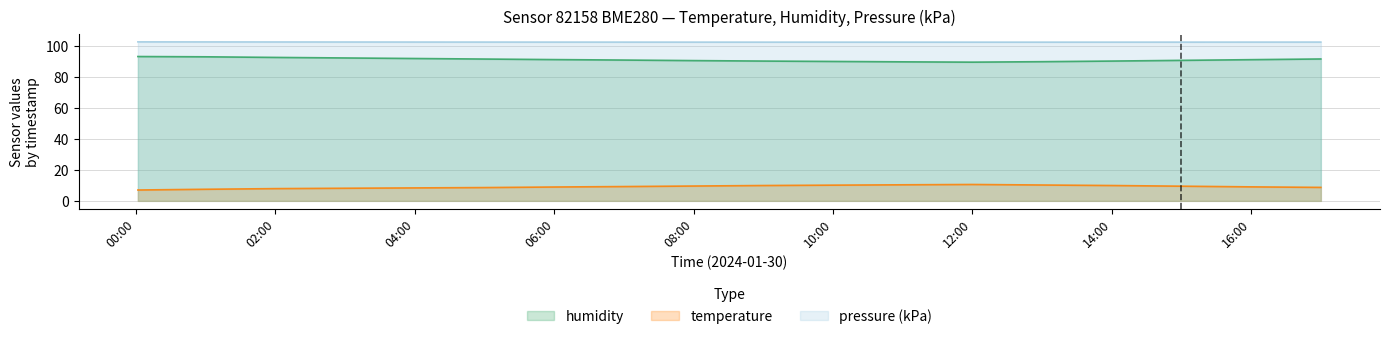

What is the value of the temperature point at the 18th from the left?

8.7